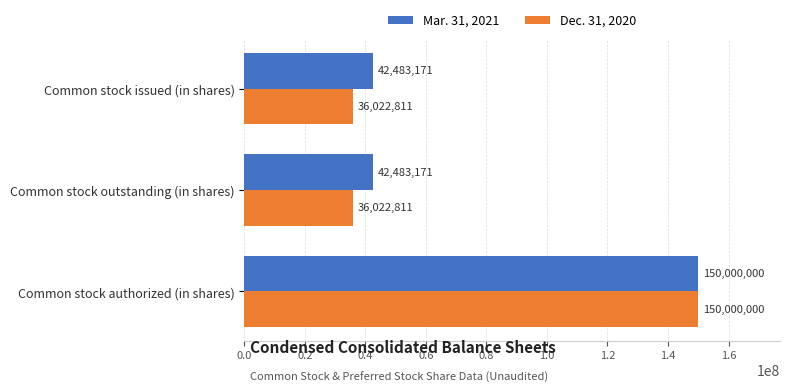

The Dec. 31, 2020 series shows 150000000 at Common stock authorized (in shares). True or false?

True